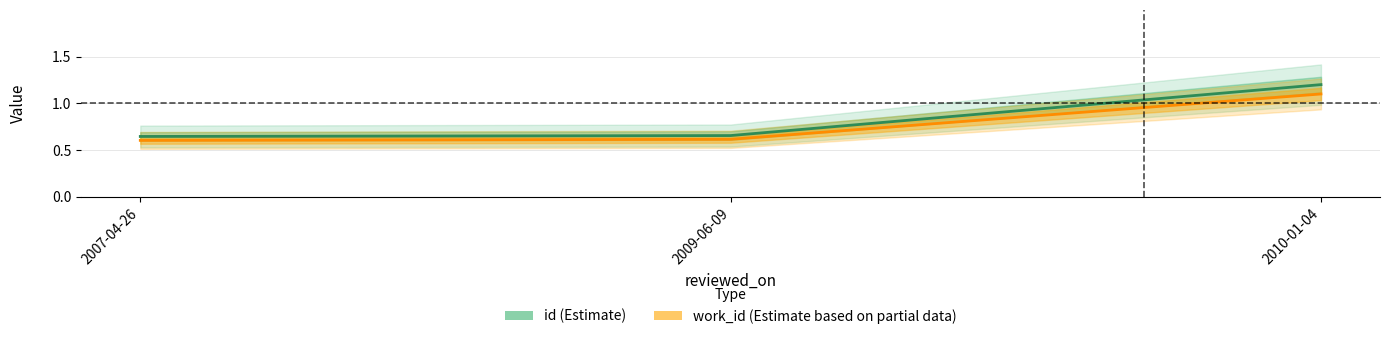

How many id values are between 0 and 1?

2